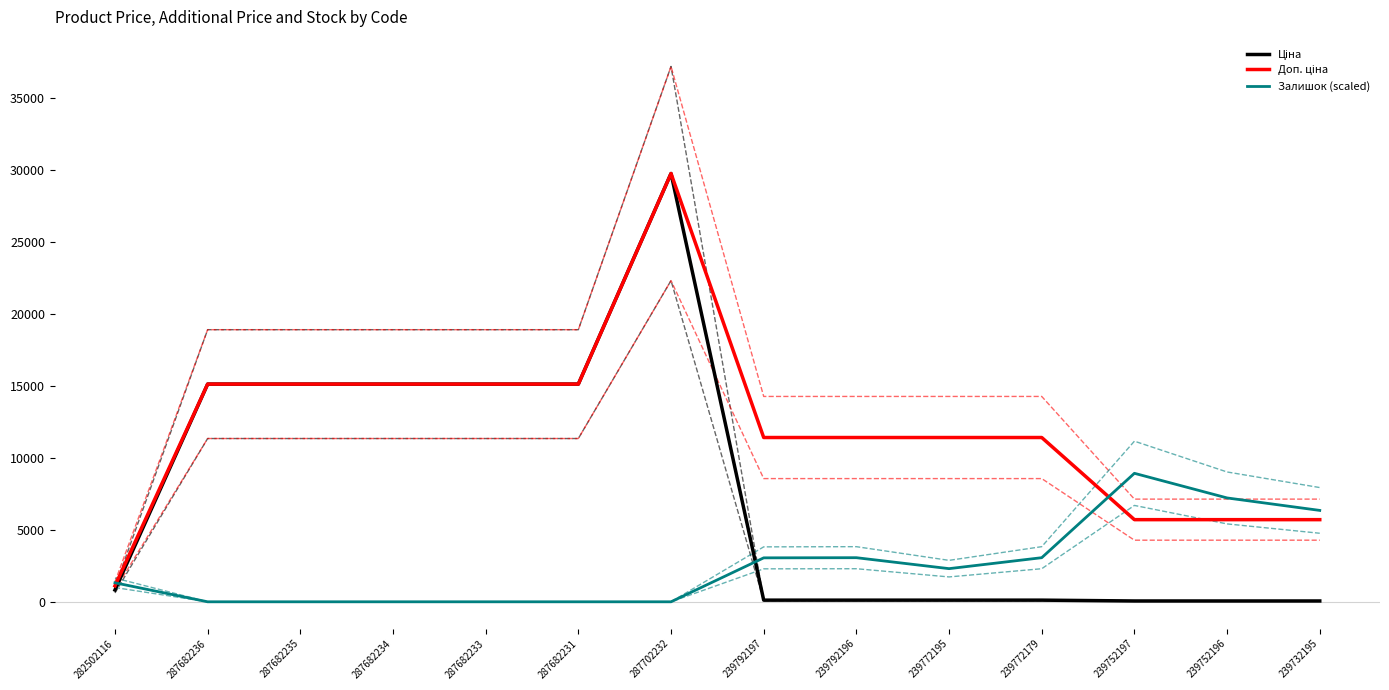

How many lines are shown in the chart?

3